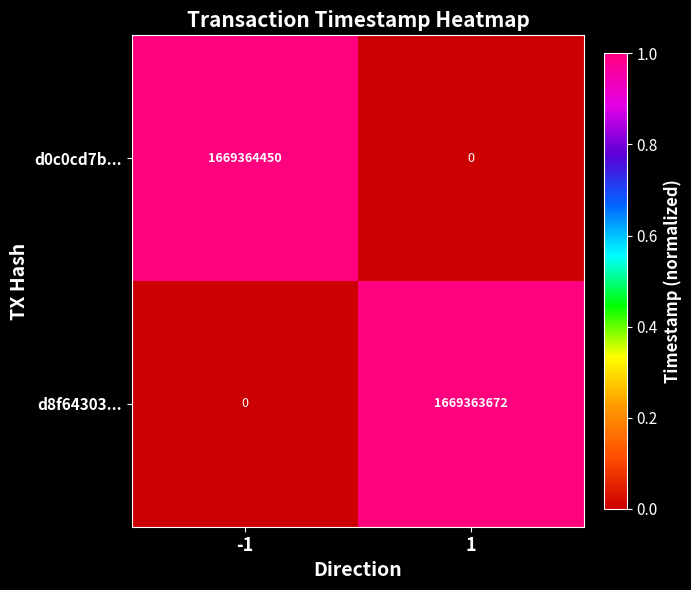

What is the highest value of the d0c0cd7b... series?

1669364450